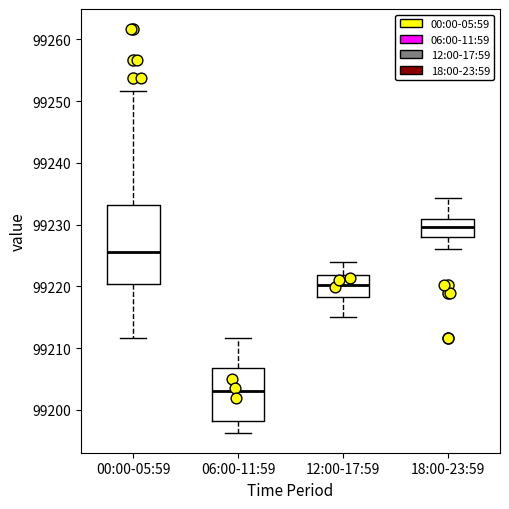

Which box's median line is the highest?

18:00-23:59